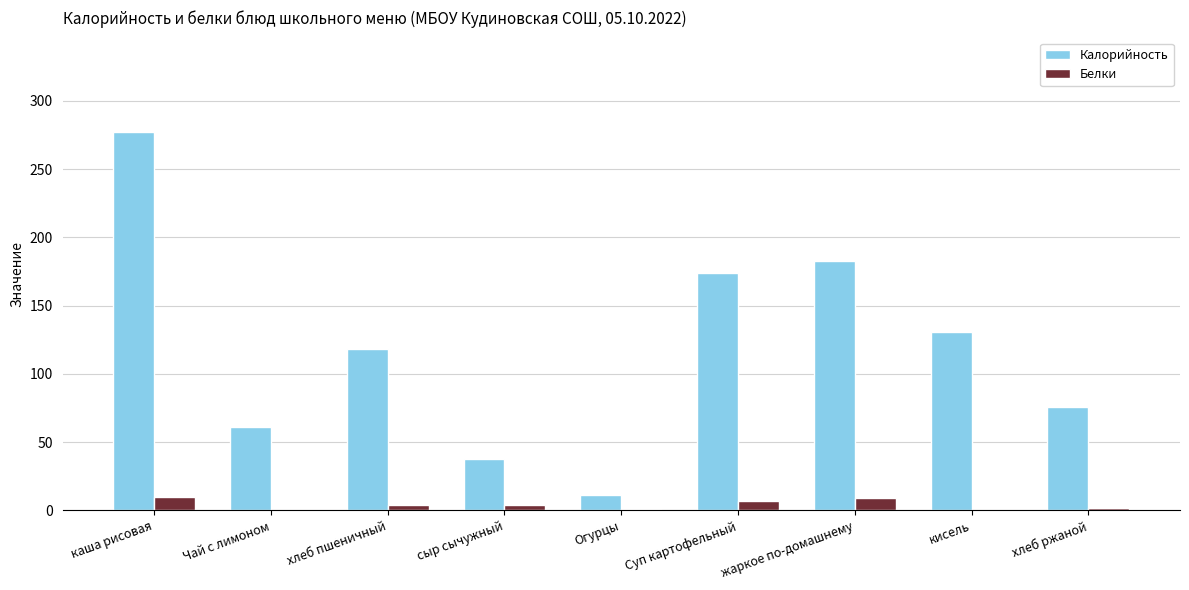

Are the bars grouped side by side (vs. stacked)?

Yes